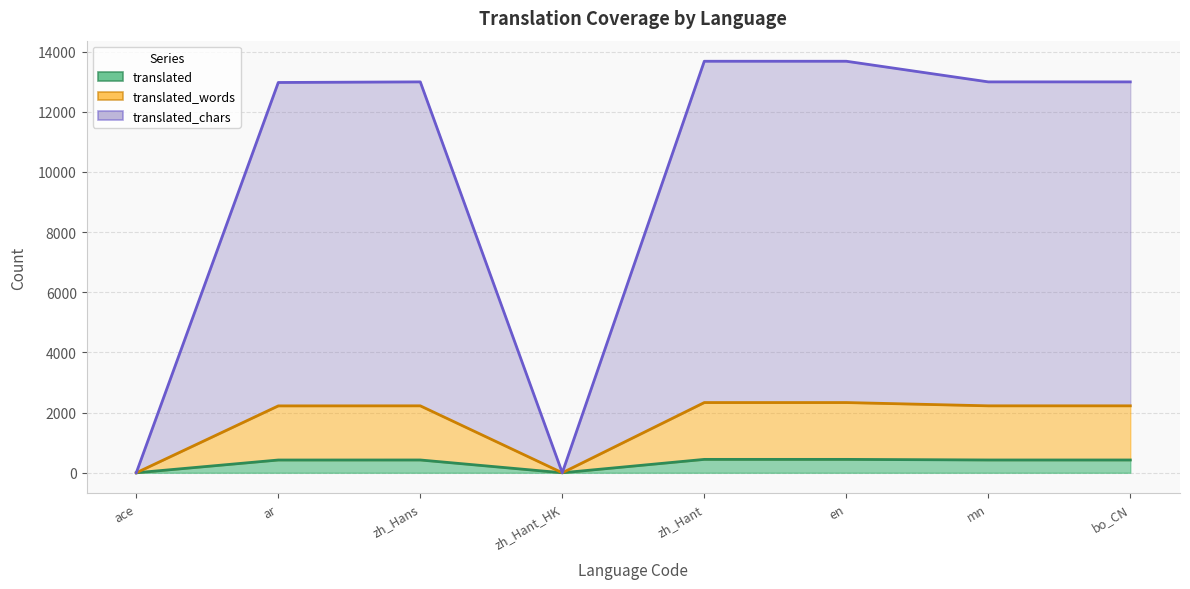

At how many categories does at least one series exceed 2783?

6